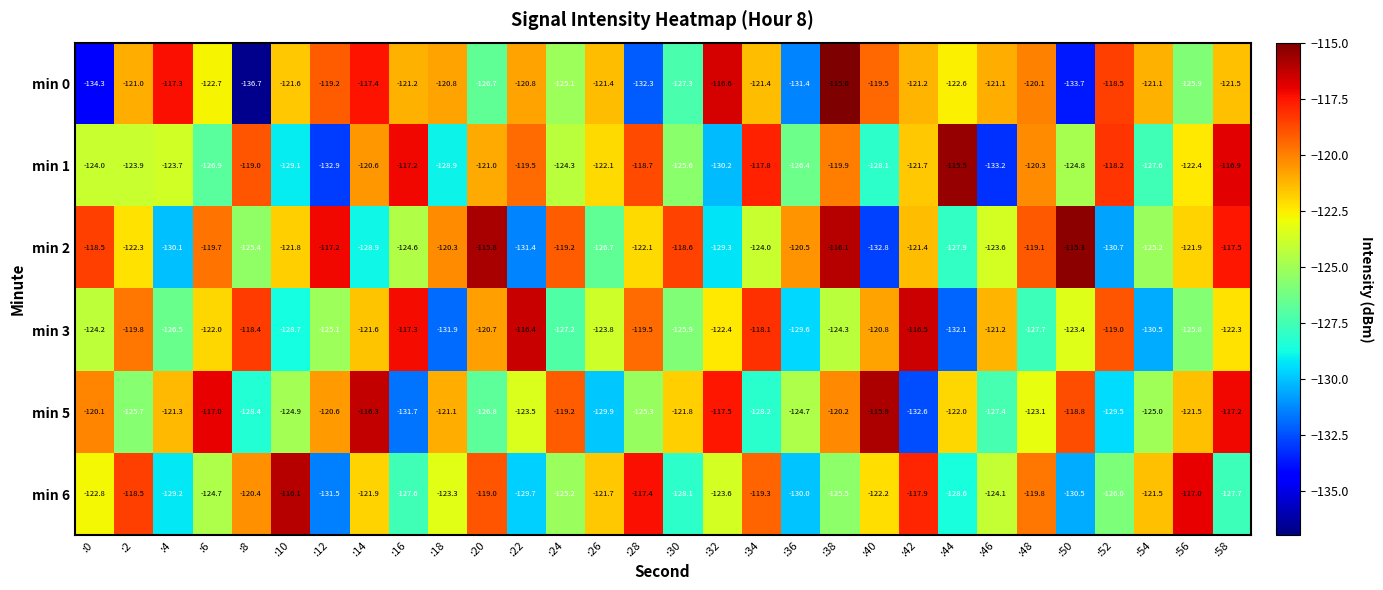

True or false: min 3 has a value of -42.4 at :24.

False